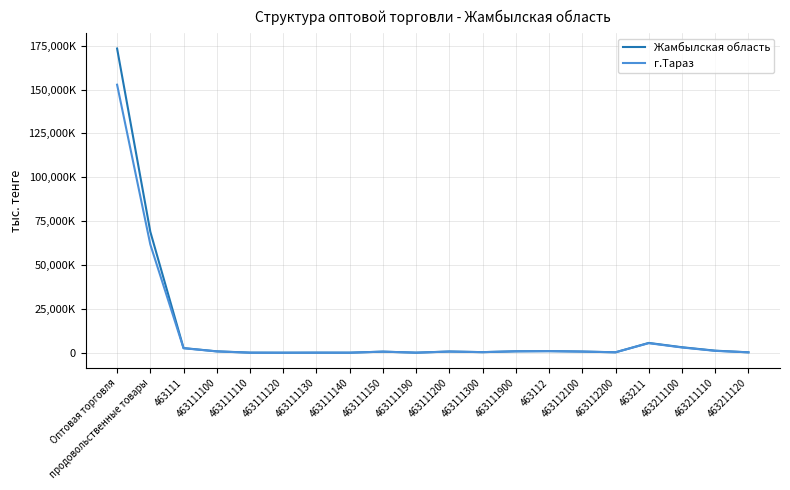

True or false: Жамбылская область and г.Тараз intersect in this chart.

False